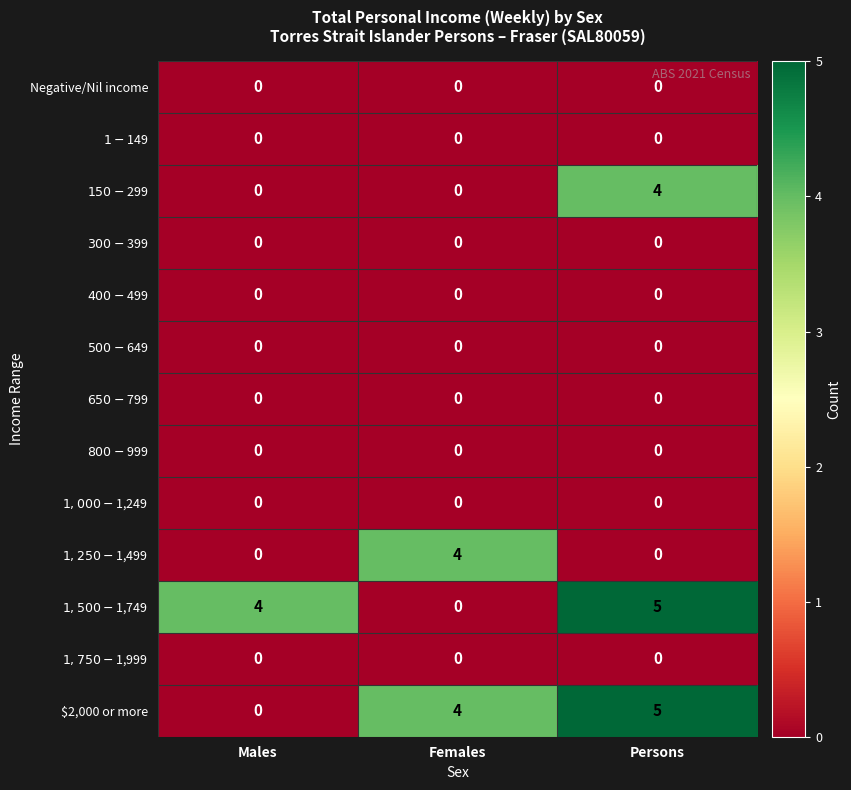

At which category is the sum across all series the highest?

Persons